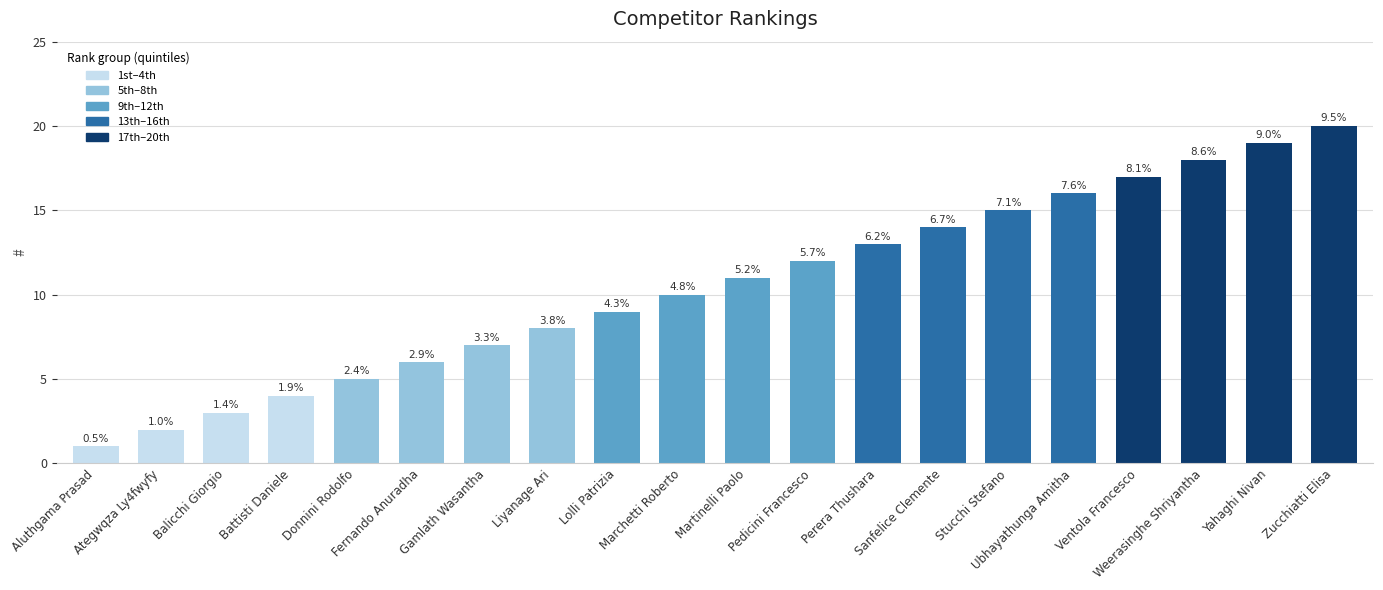

What is the ratio of the value at Martinelli Paolo to the value at Aluthgama Prasad?

11.0